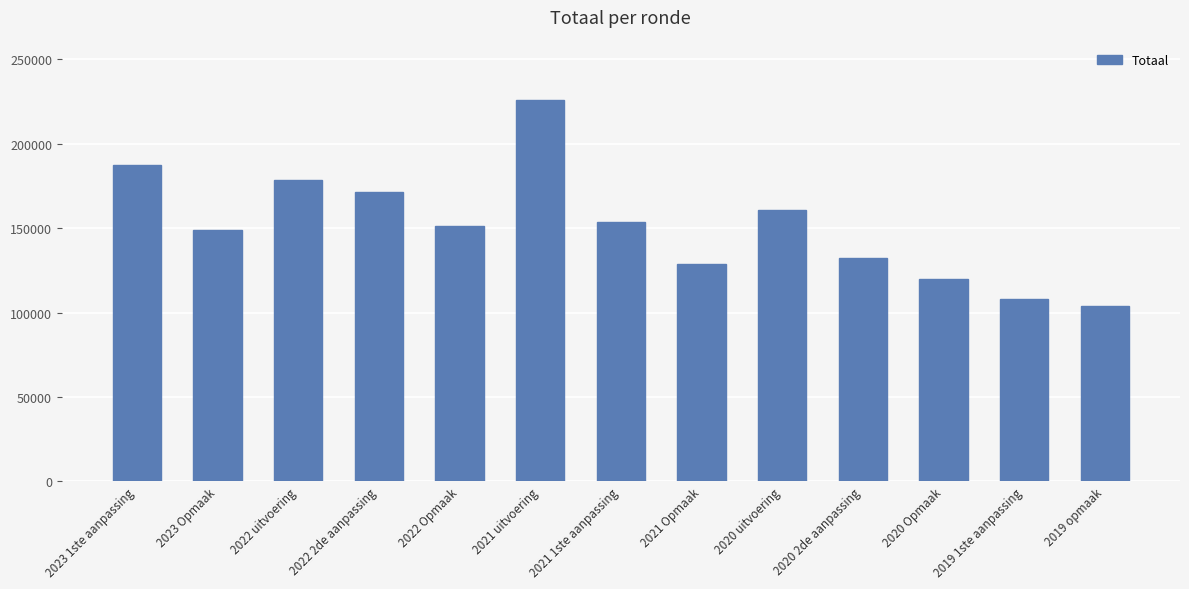

What is the greatest value displayed?

225703